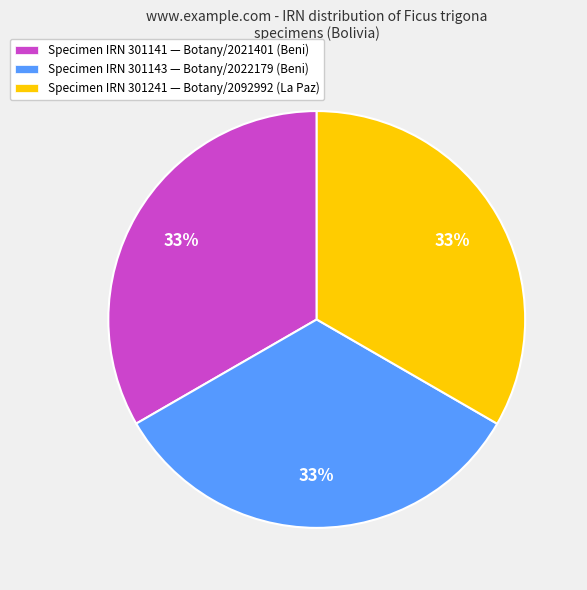

Count the number of slices in the pie.

3